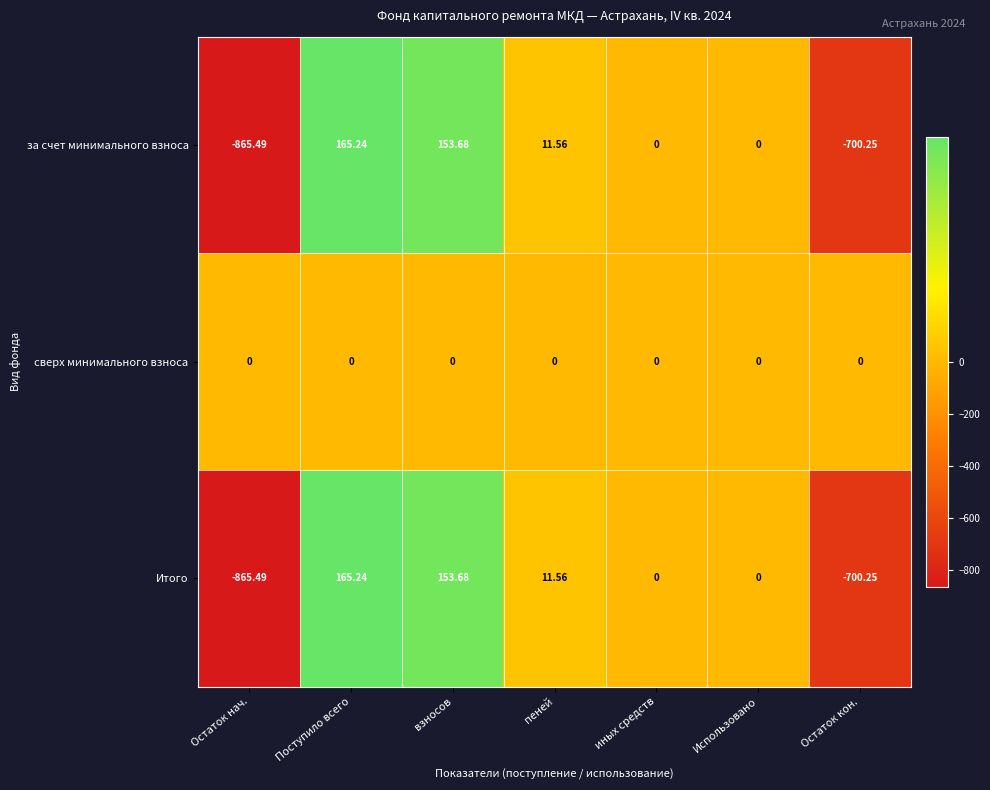

Which category has the lowest value in the за счет минимального взноса series?

Остаток нач.